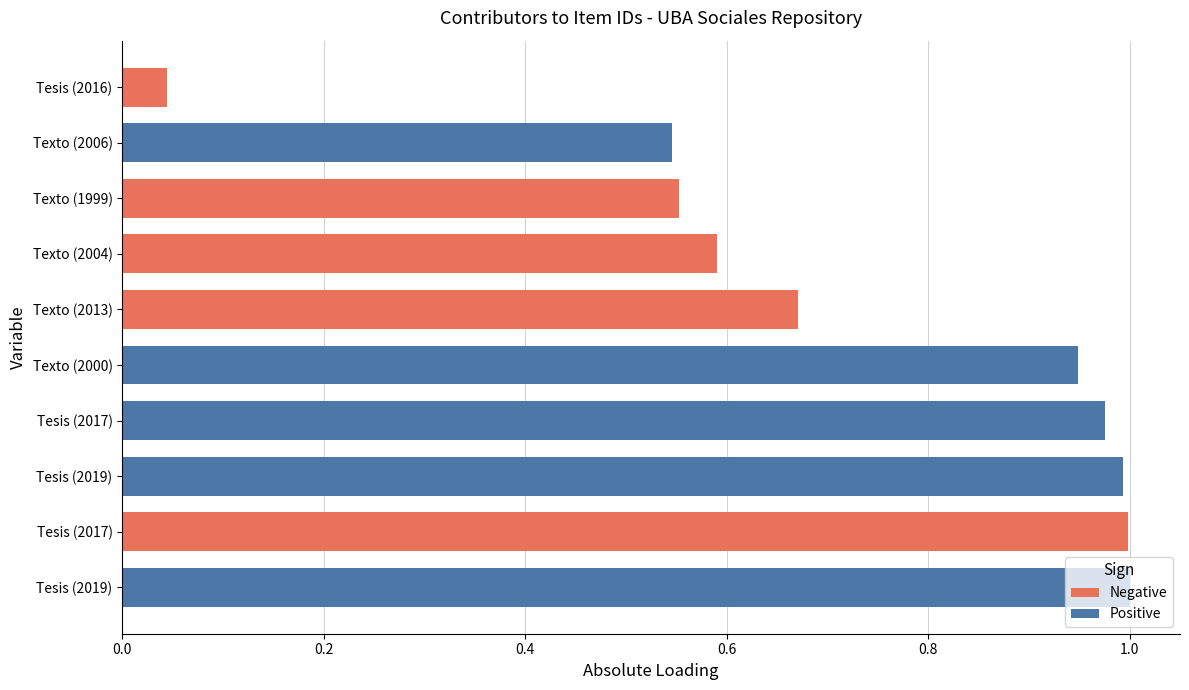

What is the average value of the Positive series?

0.9